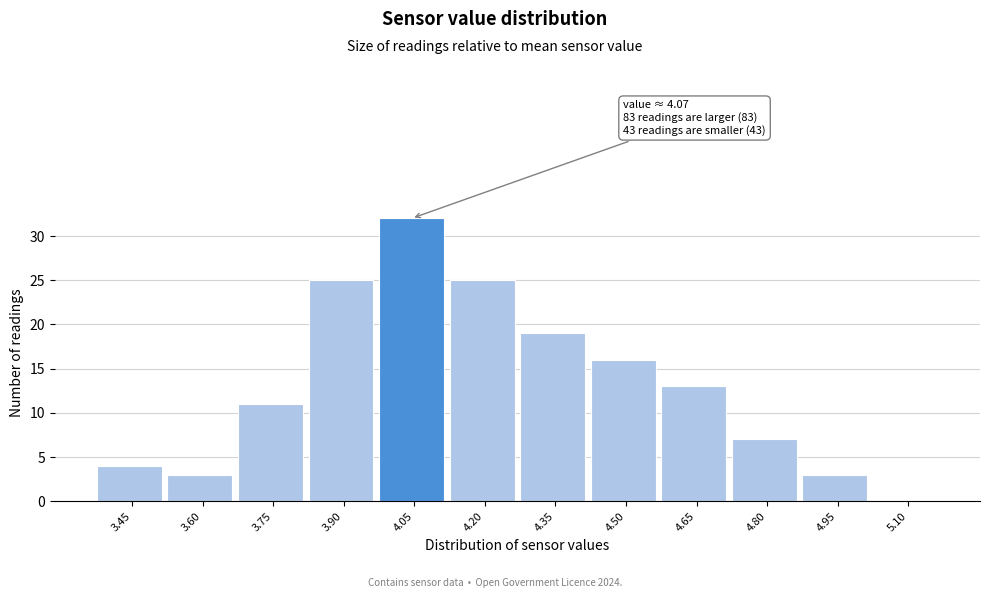

Reading right to left, extract all data points from this chart.

5.10=0	4.95=3	4.80=7	4.65=13	4.50=16	4.35=19	4.20=25	4.05=32	3.90=25	3.75=11	3.60=3	3.45=4